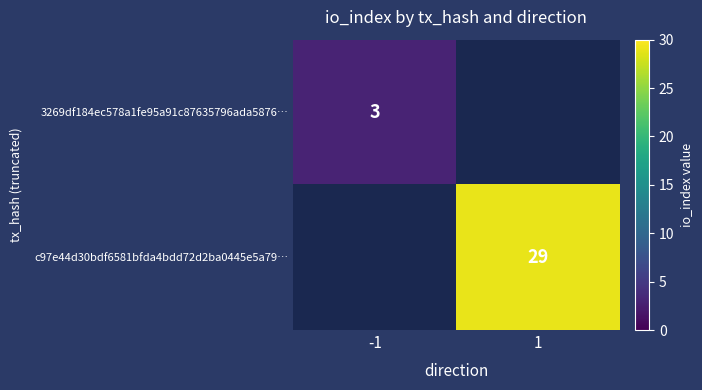

At which category is the sum across all series the highest?

1